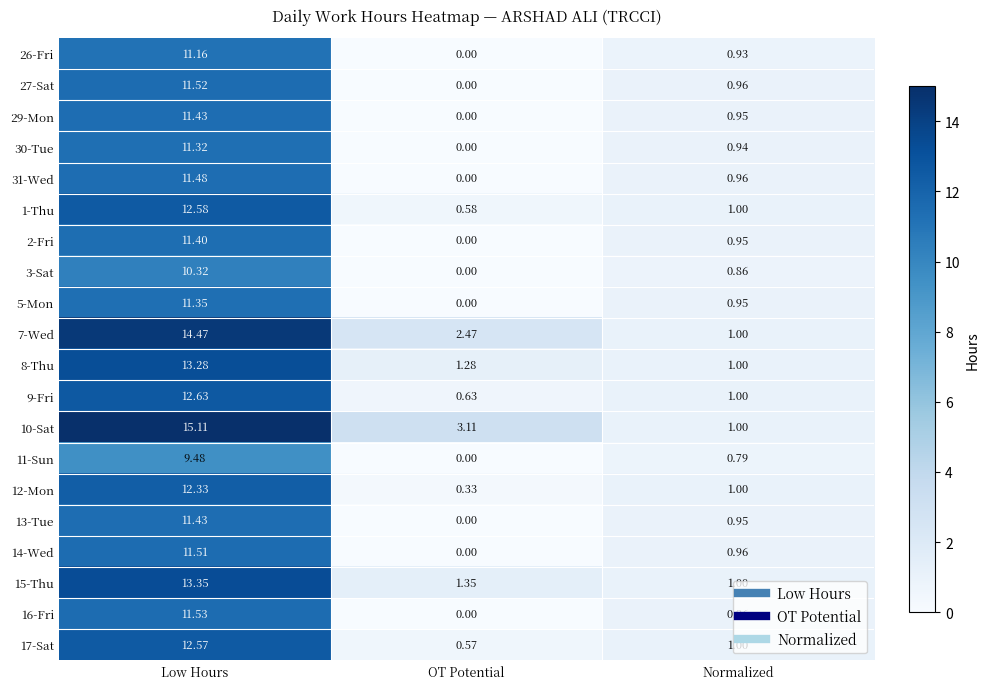

Is the value of 5-Mon at Low Hours greater than the value of 11-Sun at Normalized?

Yes